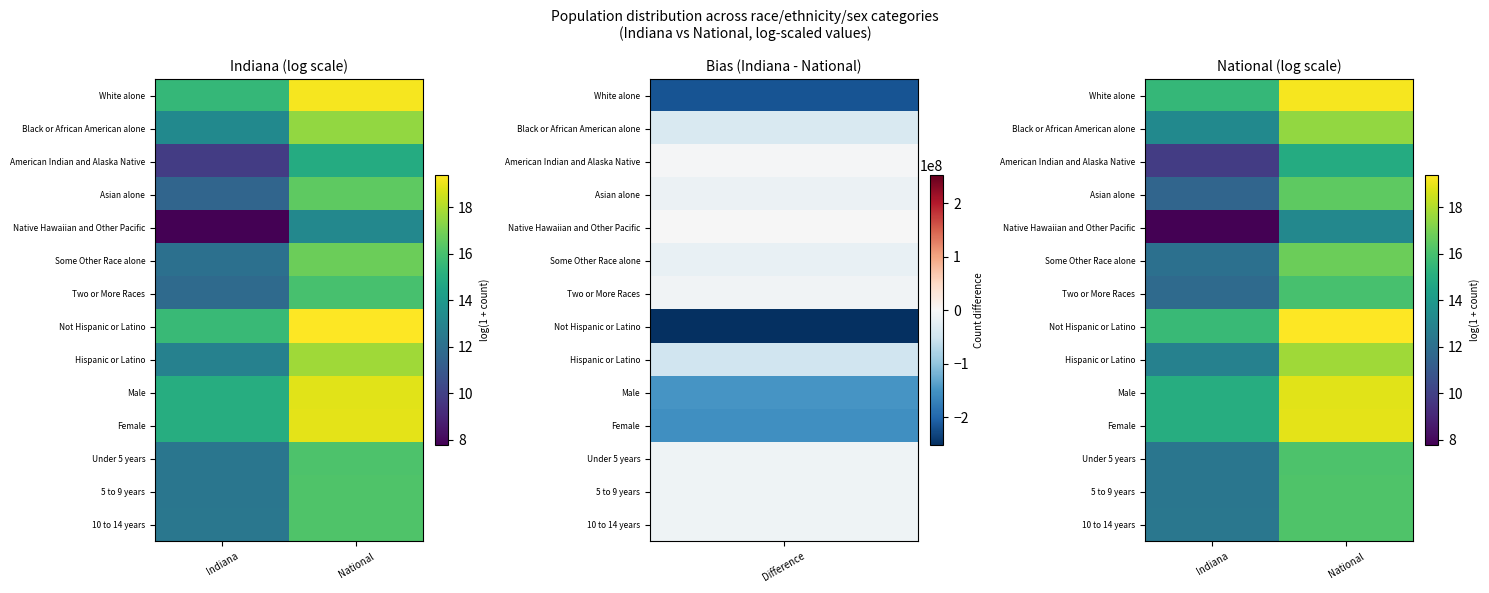

What is the total value across all series at National?

237.4